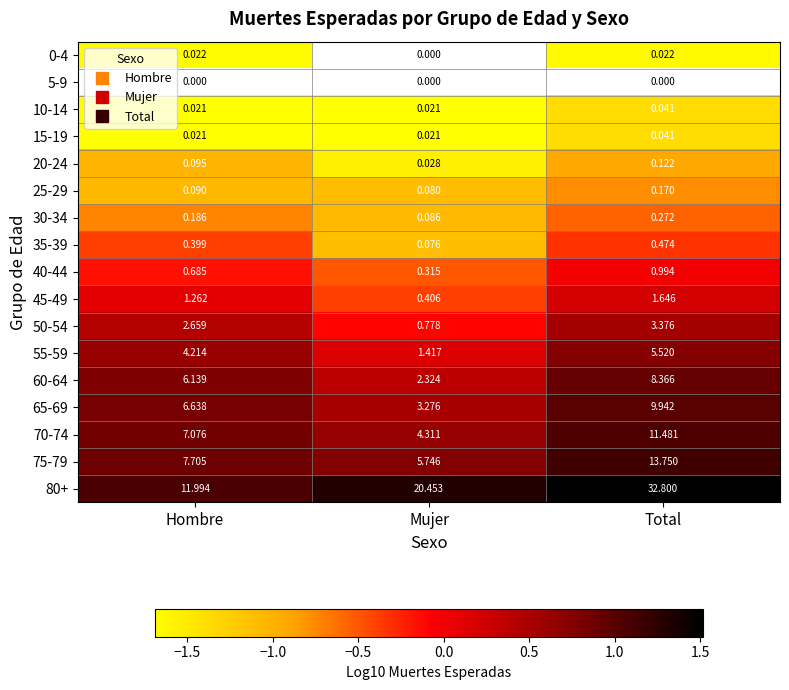

True or false: 70-74 has a value of 1.1 at Total.

True